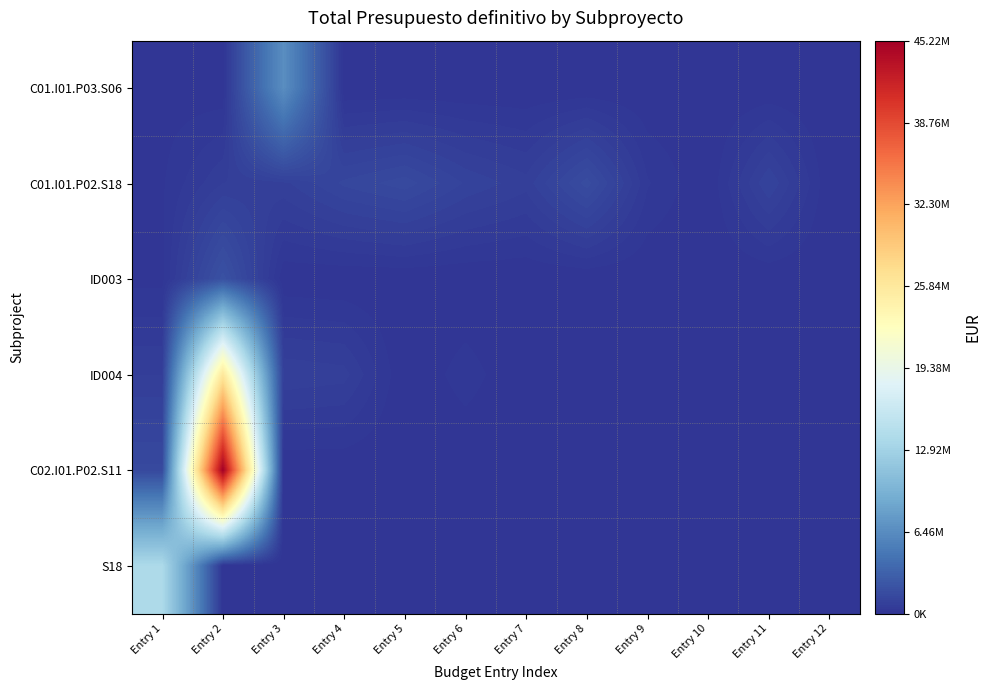

At which category is the sum across all series the highest?

Entry 2